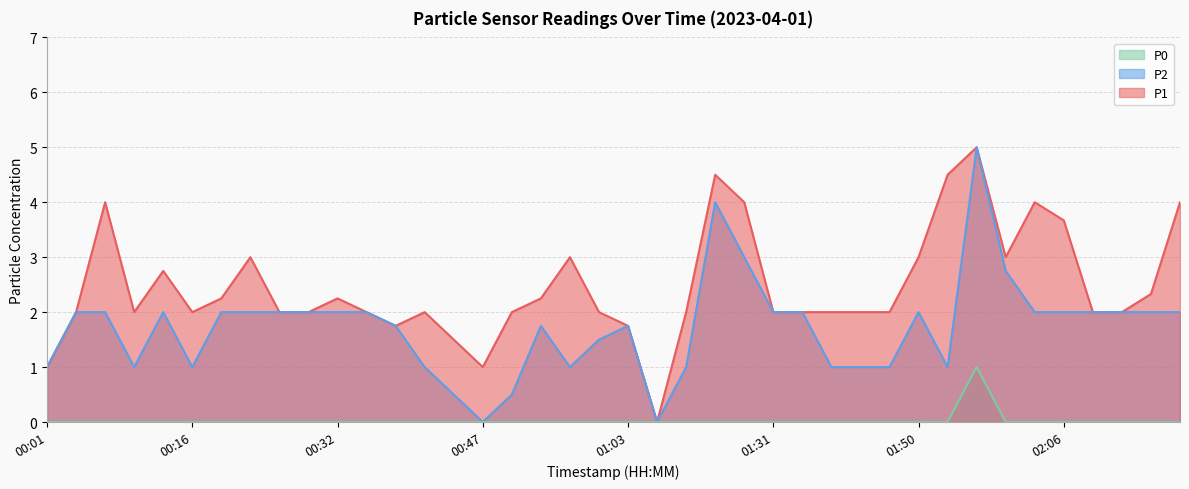

True or false: P2 and P0 cross at least once.

False